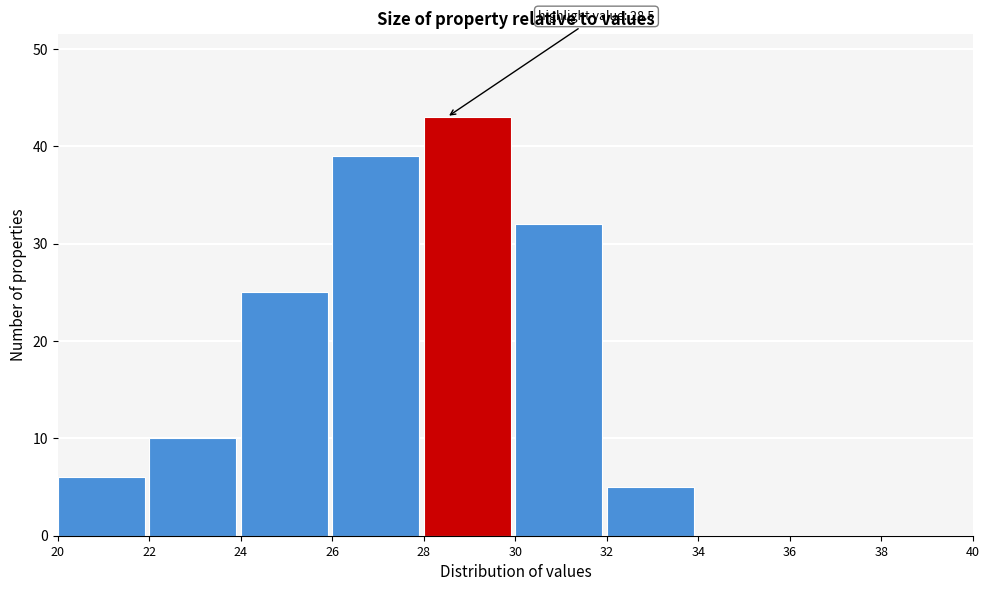

Which range on the x-axis has the tallest bar?

28 to 30